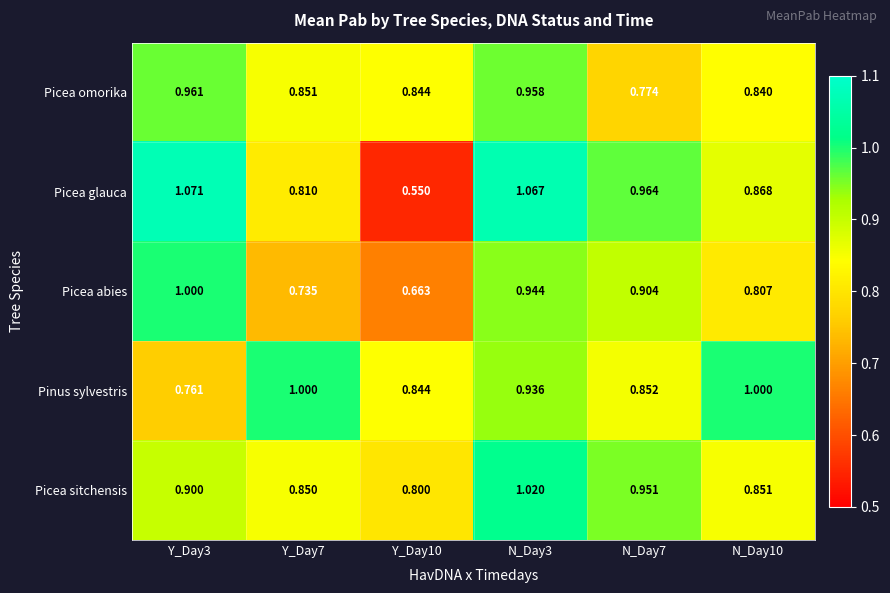

Is the value of Picea glauca at N_Day10 greater than the value of Picea sitchensis at Y_Day7?

Yes